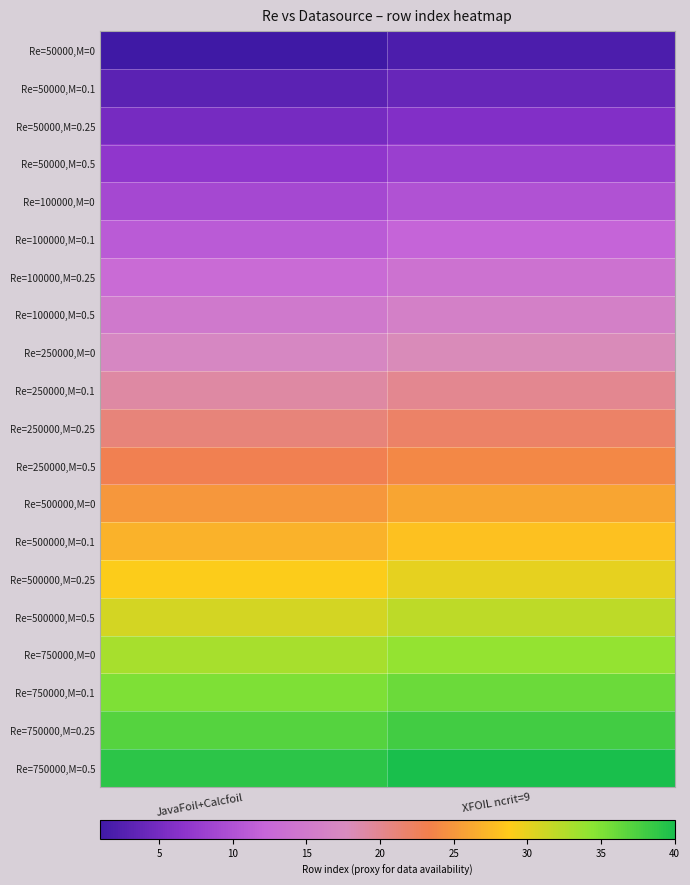

At JavaFoil+Calcfoil, list the series in order from largest to smallest.

Re=750000,M=0.5, Re=750000,M=0.25, Re=750000,M=0.1, Re=750000,M=0, Re=500000,M=0.5, Re=500000,M=0.25, Re=500000,M=0.1, Re=500000,M=0, Re=250000,M=0.5, Re=250000,M=0.25, Re=250000,M=0.1, Re=250000,M=0, Re=100000,M=0.5, Re=100000,M=0.25, Re=100000,M=0.1, Re=100000,M=0, Re=50000,M=0.5, Re=50000,M=0.25, Re=50000,M=0.1, Re=50000,M=0